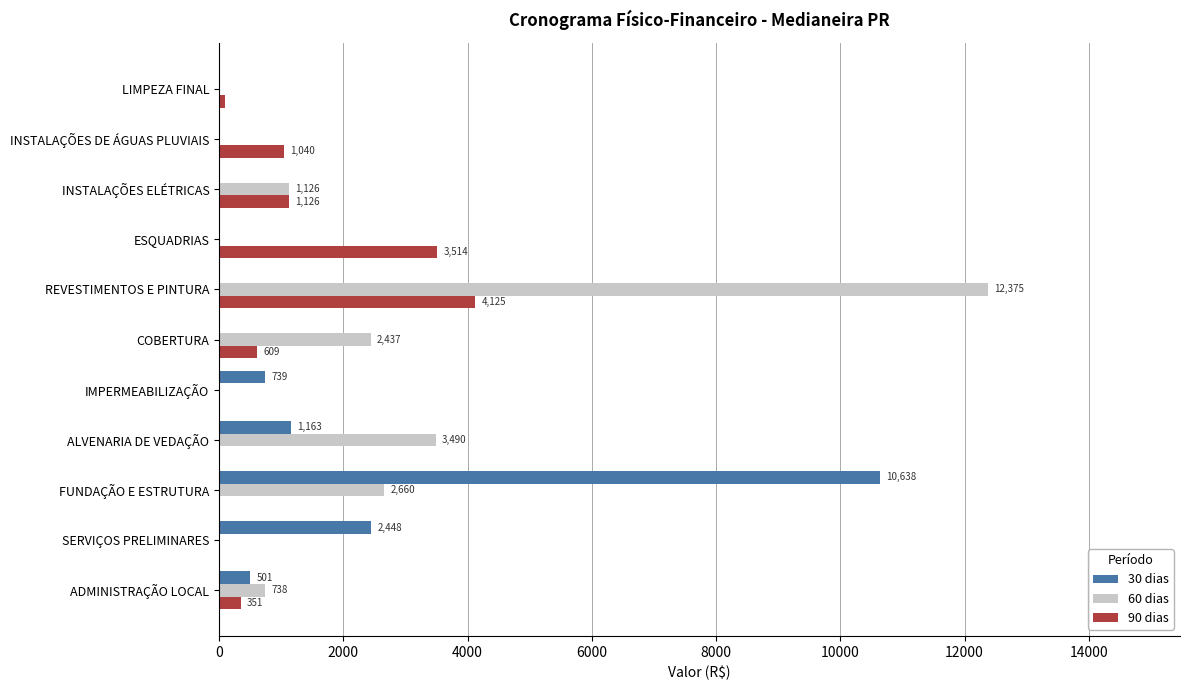

Between IMPERMEABILIZAÇÃO and LIMPEZA FINAL, which series saw the biggest shift?

30 dias